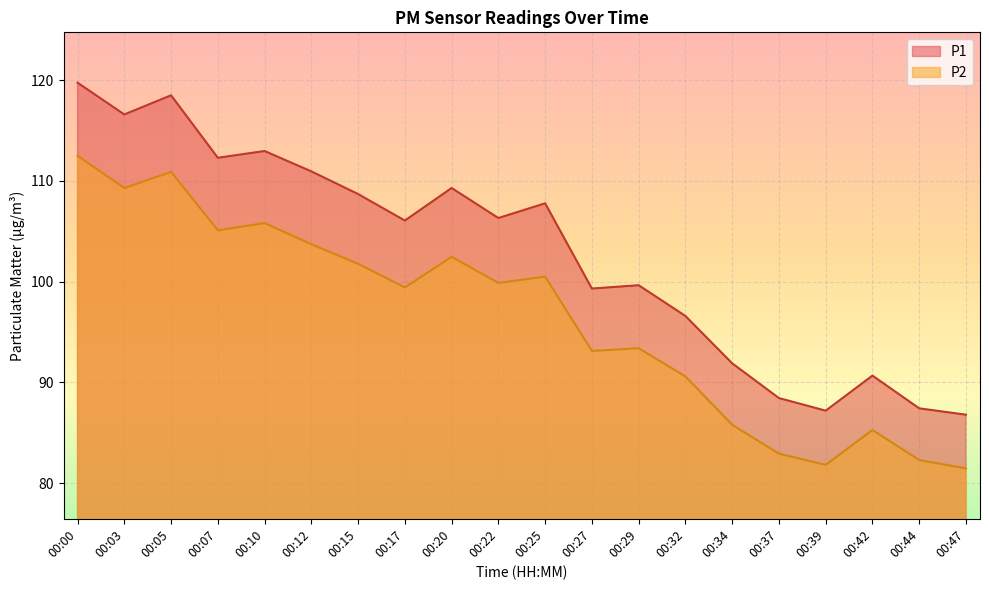

What is the maximum value shown in the chart?

119.8